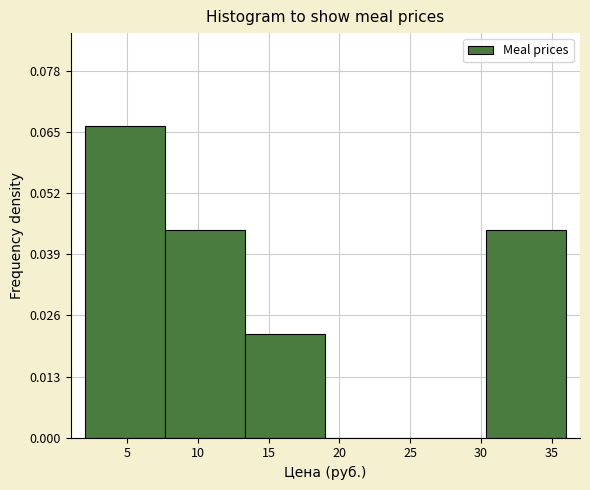

Which range on the x-axis has the tallest bar?

2.0 to 7.5